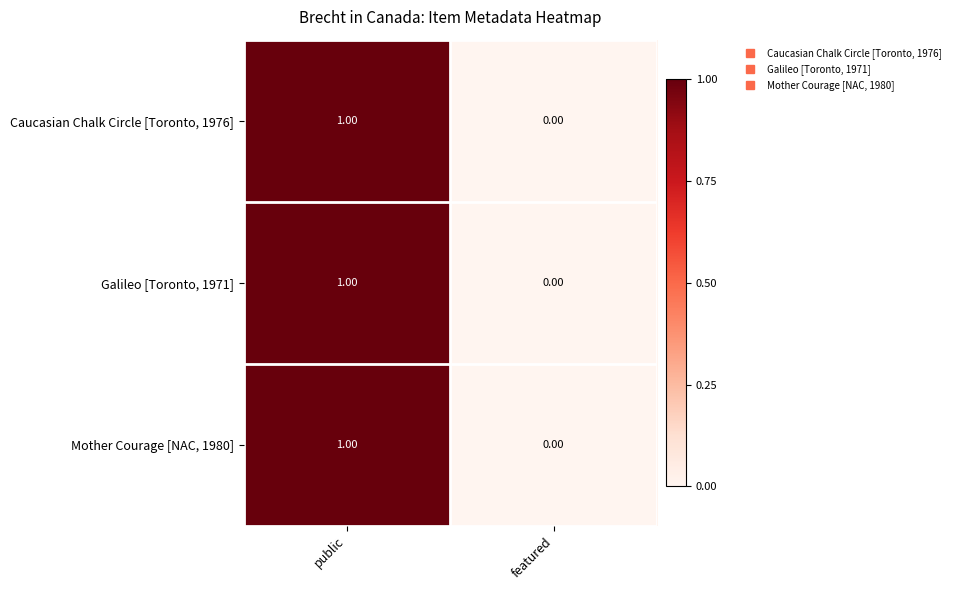

Is the value of Galileo [Toronto, 1971] at public greater than the value of Mother Courage [NAC, 1980] at featured?

Yes